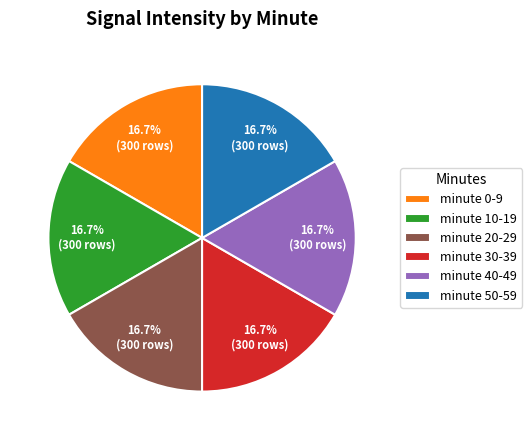

To the nearest percent, what is the difference between the largest and smallest slice percentages?

0%